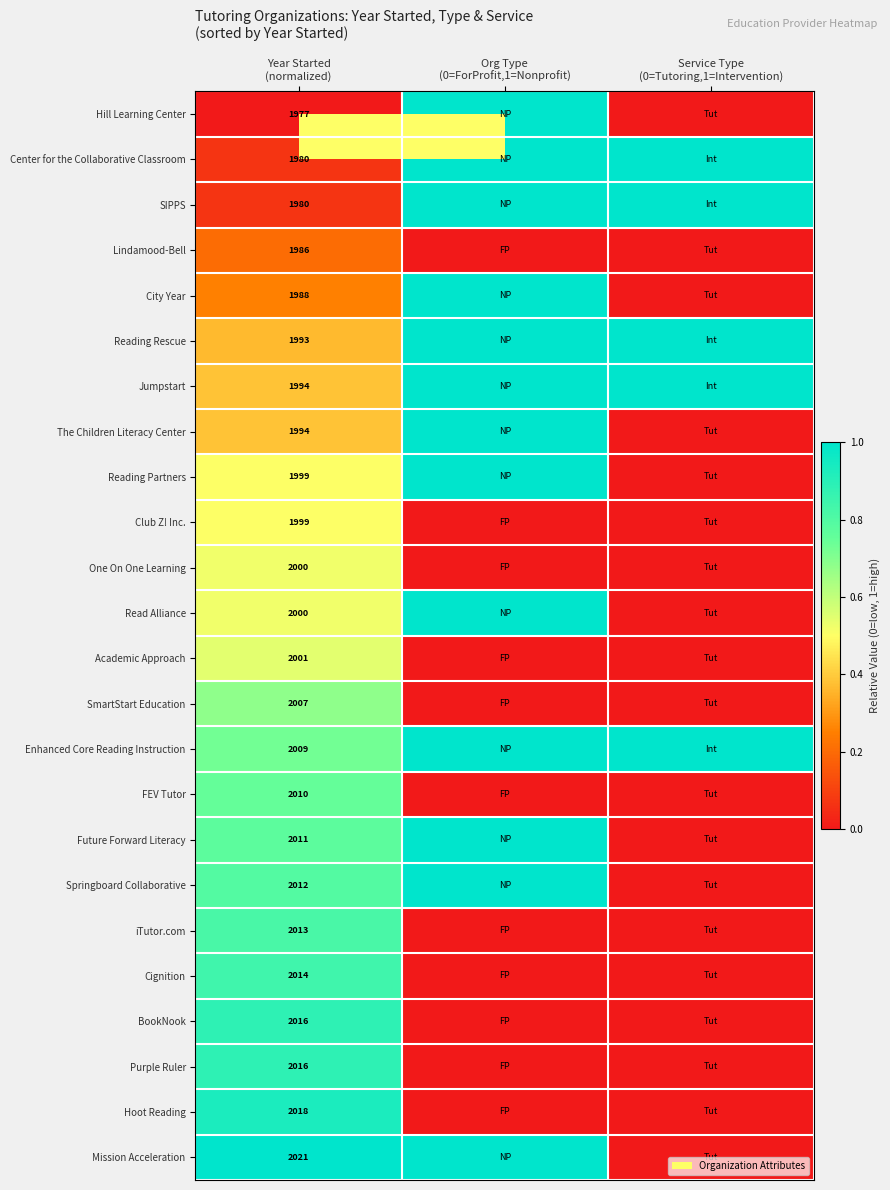

At which category does the chart reach its minimum across all series?

Year Started
(normalized)